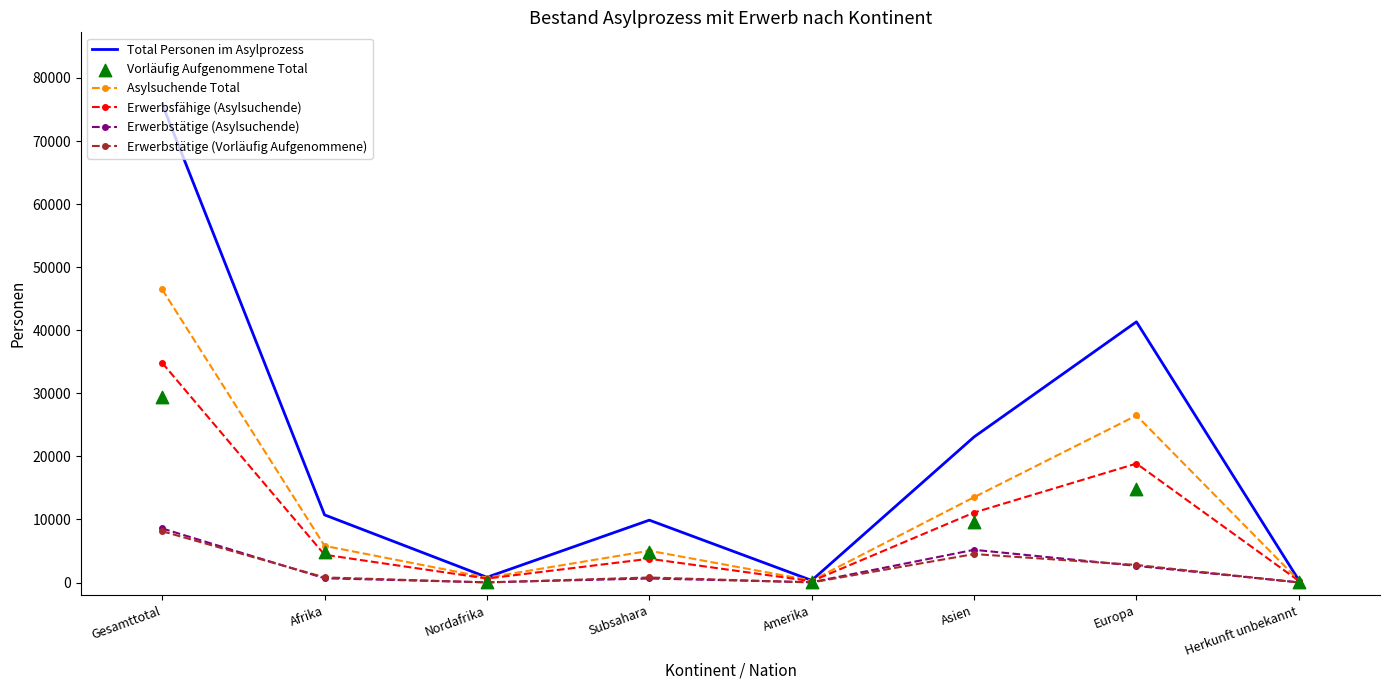

Which series has the widest spread of Y values?

Total Personen im Asylprozess